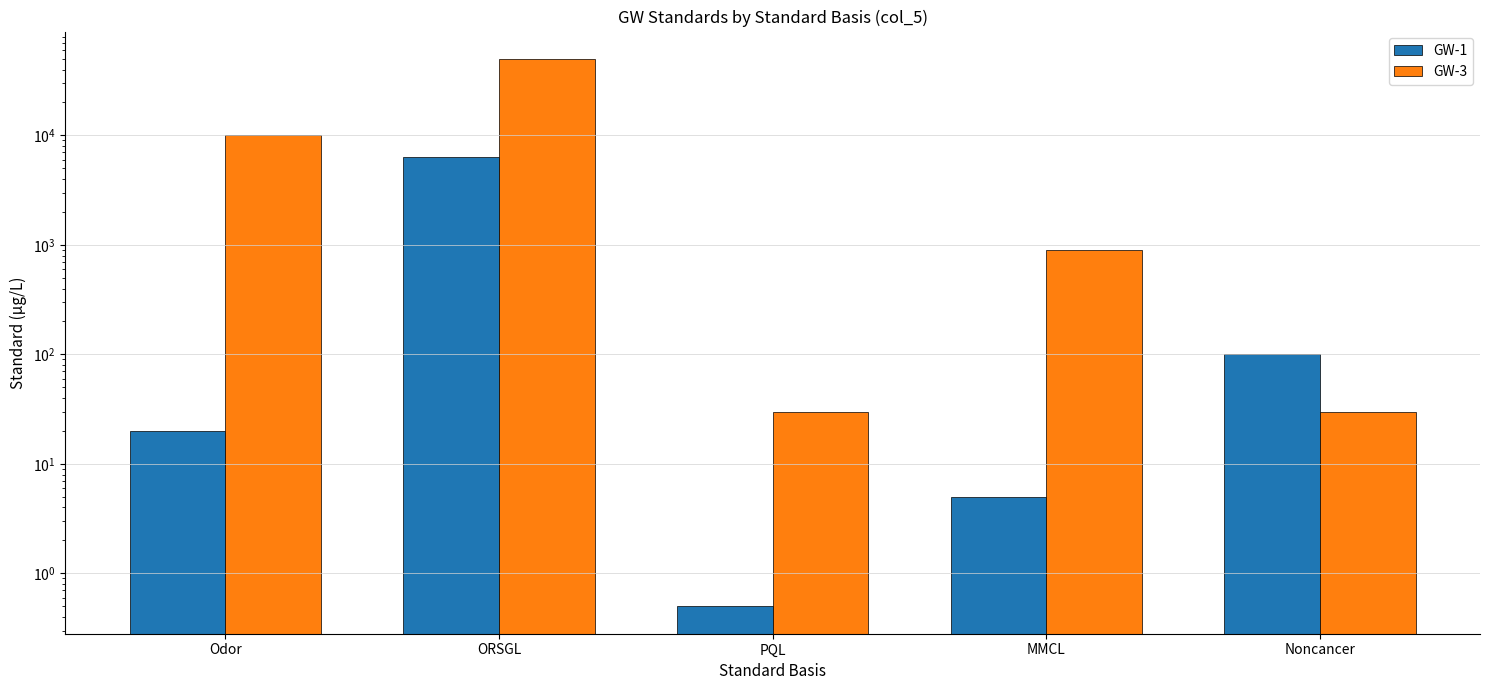

What is the difference between the maximum and minimum values in the GW-1 series?

6299.5